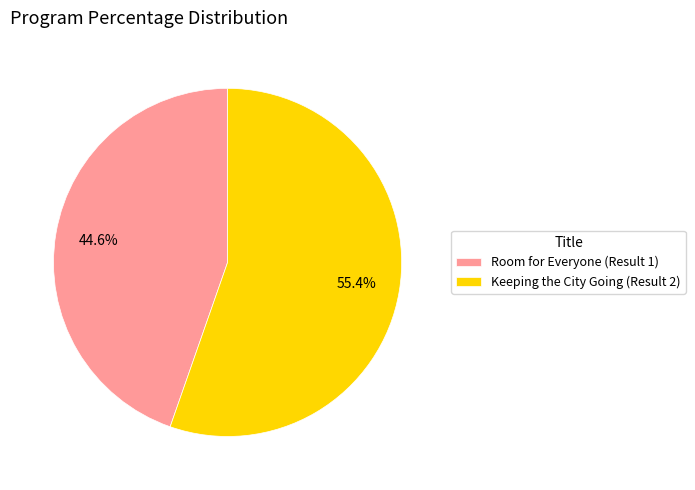

True or false: Keeping the City Going (Result 2) accounts for 46% of the total.

False